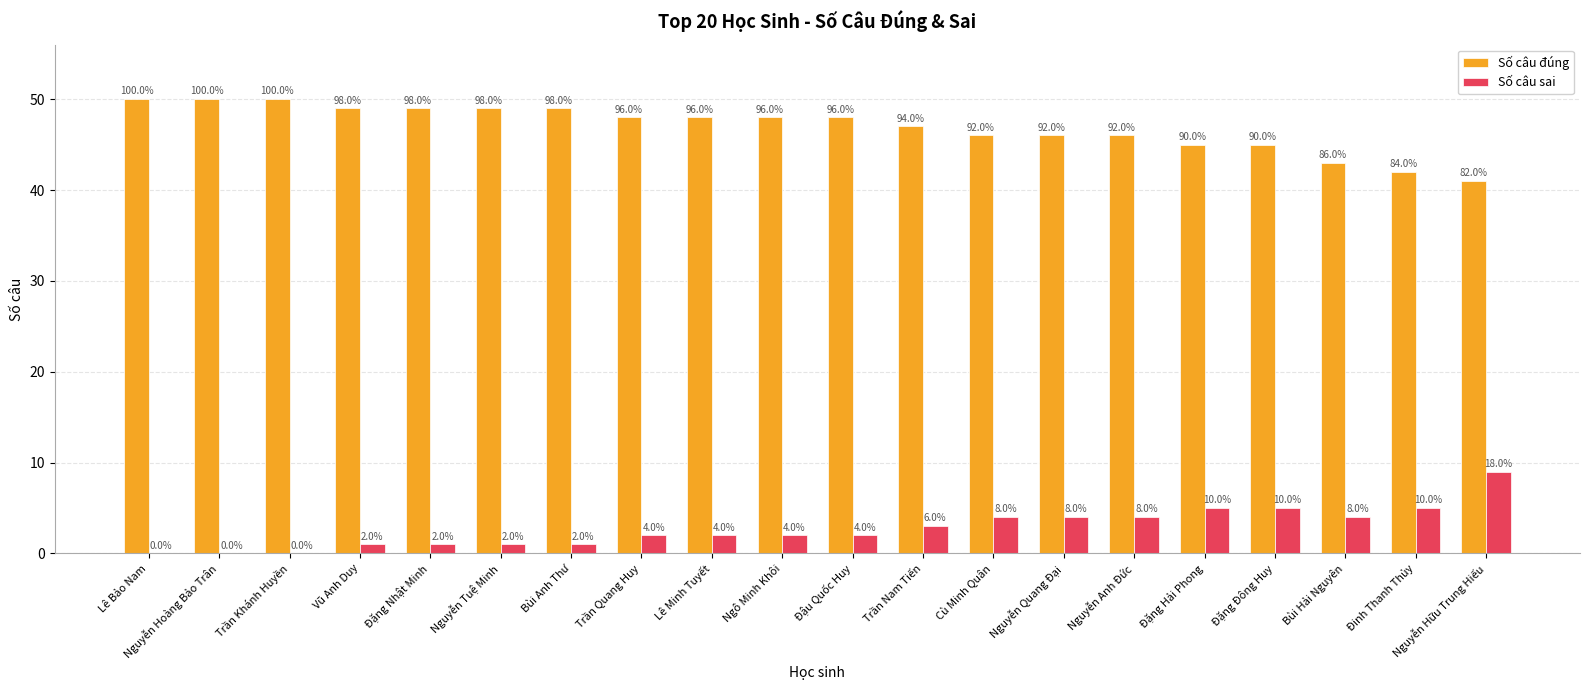

At which category does the chart reach its peak across all series?

Lê Bảo Nam